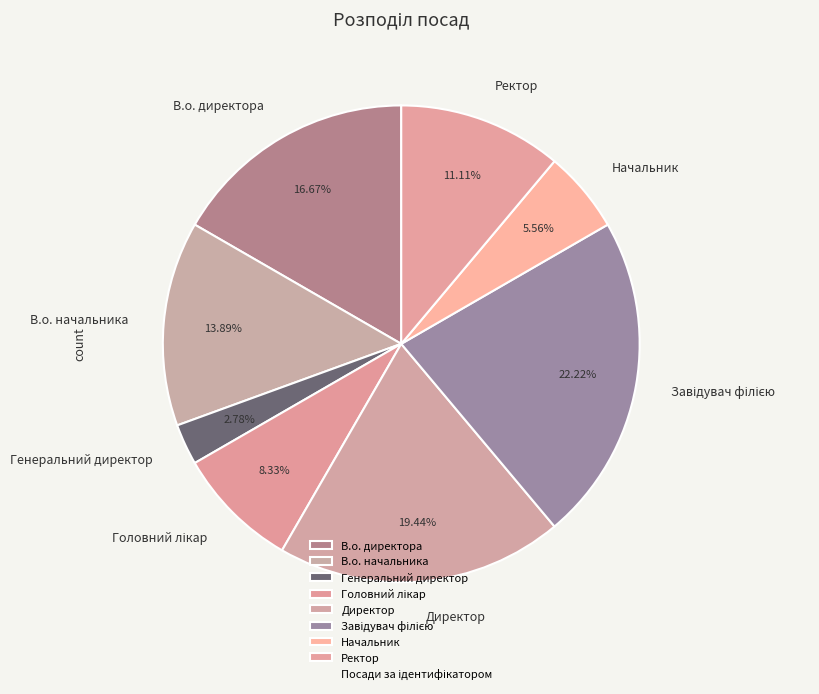

What percentage do Генеральний директор and В.о. начальника together represent?

16.7%